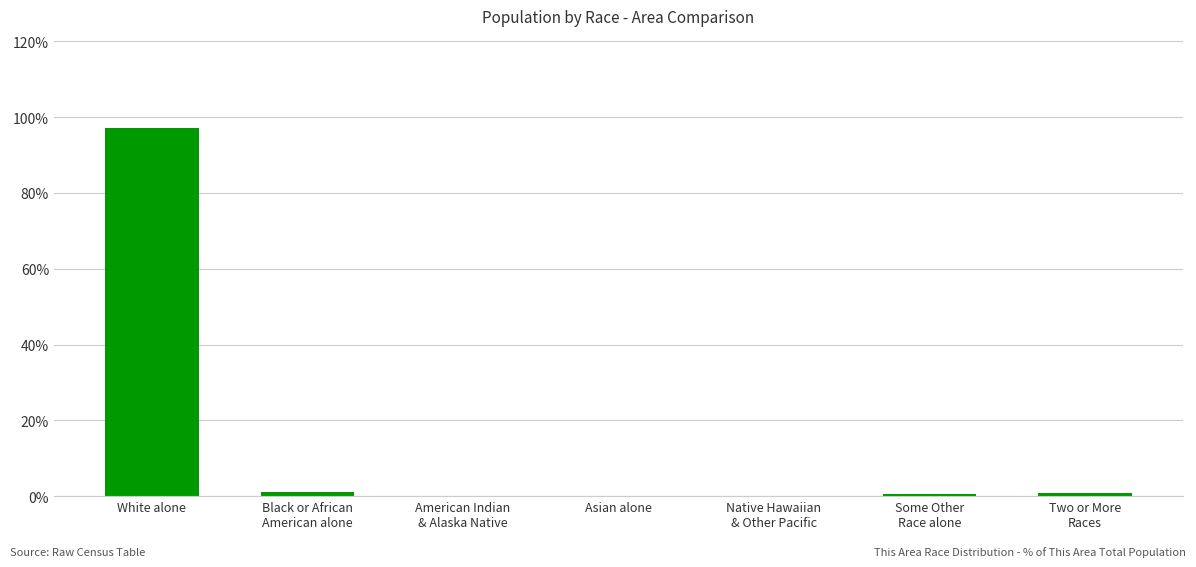

What is the sum of all values?

100.0